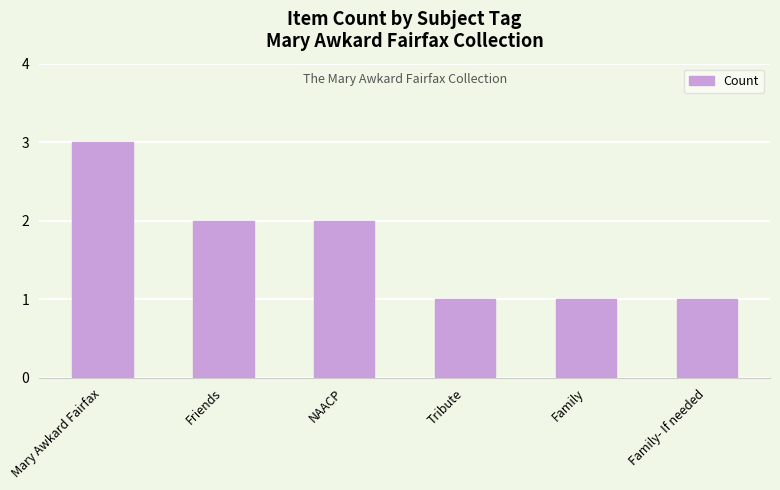

What is the difference between the second highest and minimum values?

1